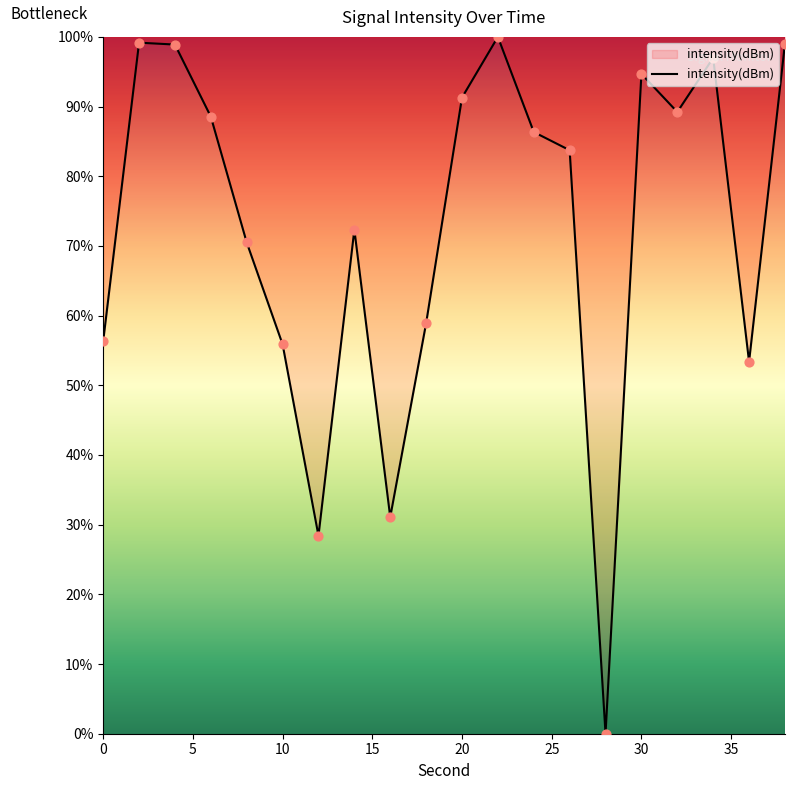

What is the greatest value displayed?

100.0